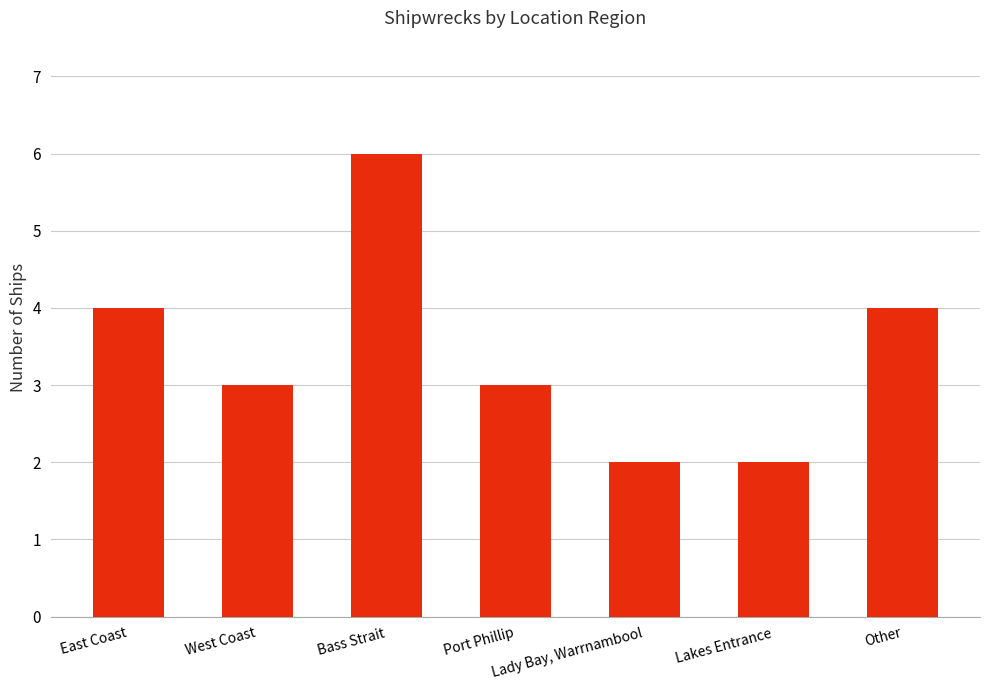

Which has a higher value, Port Phillip or Bass Strait?

Bass Strait